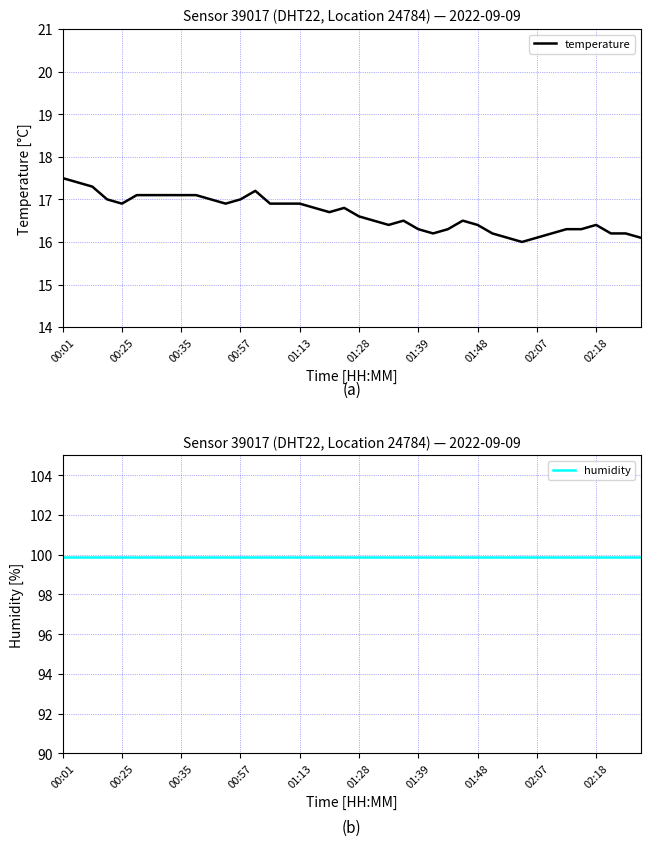

The temperature series shows 24.9 at 00:01. True or false?

False